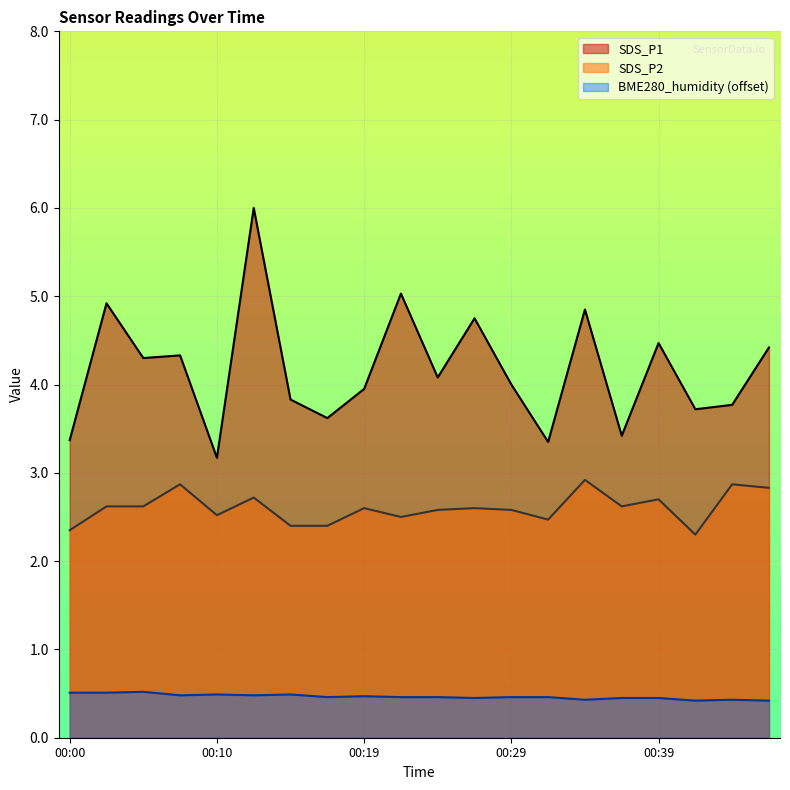

At which category is the sum across all series the highest?

00:12